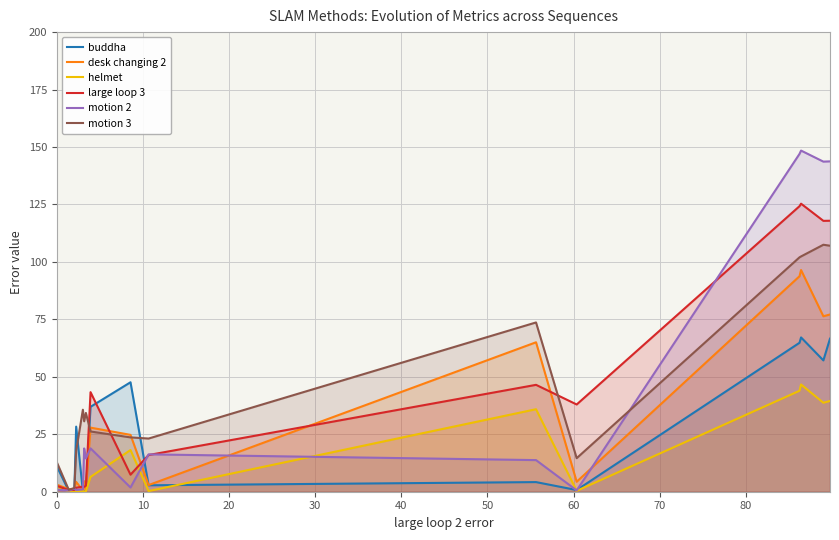

Where is the first local maximum for motion 2?

20